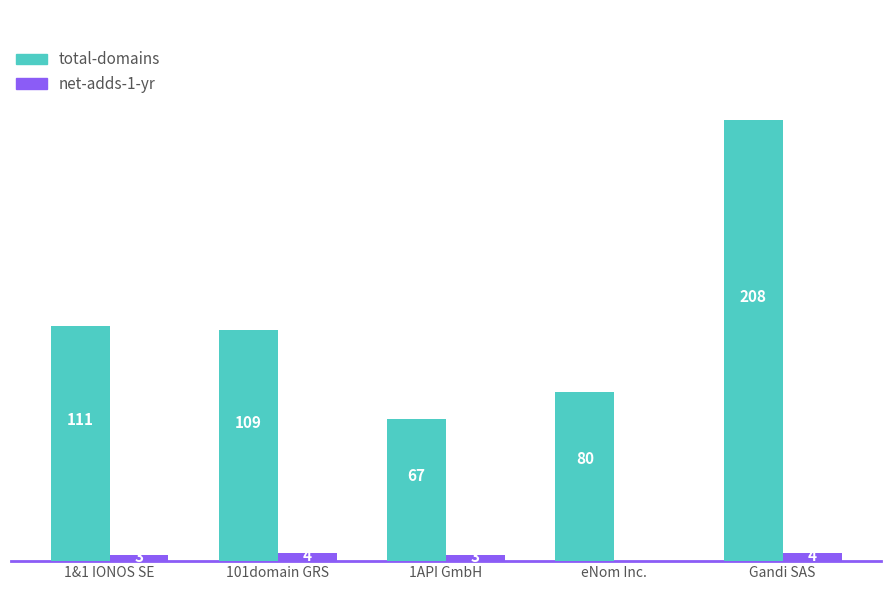

Where is total-domains nearest to the value 137?

1&1 IONOS SE